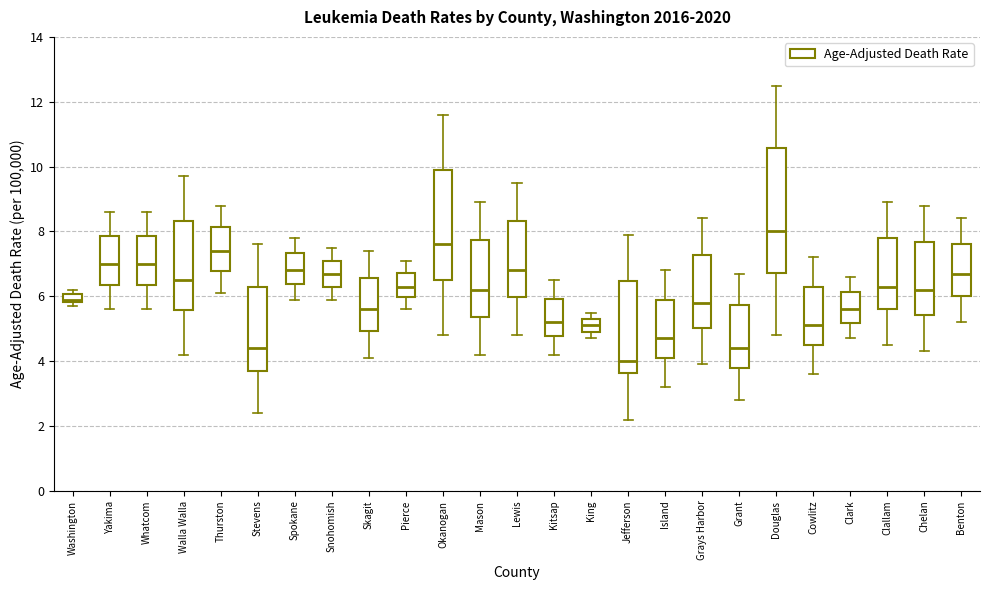

Comparing the boxes themselves (not the whiskers), which one is the tallest?

Douglas